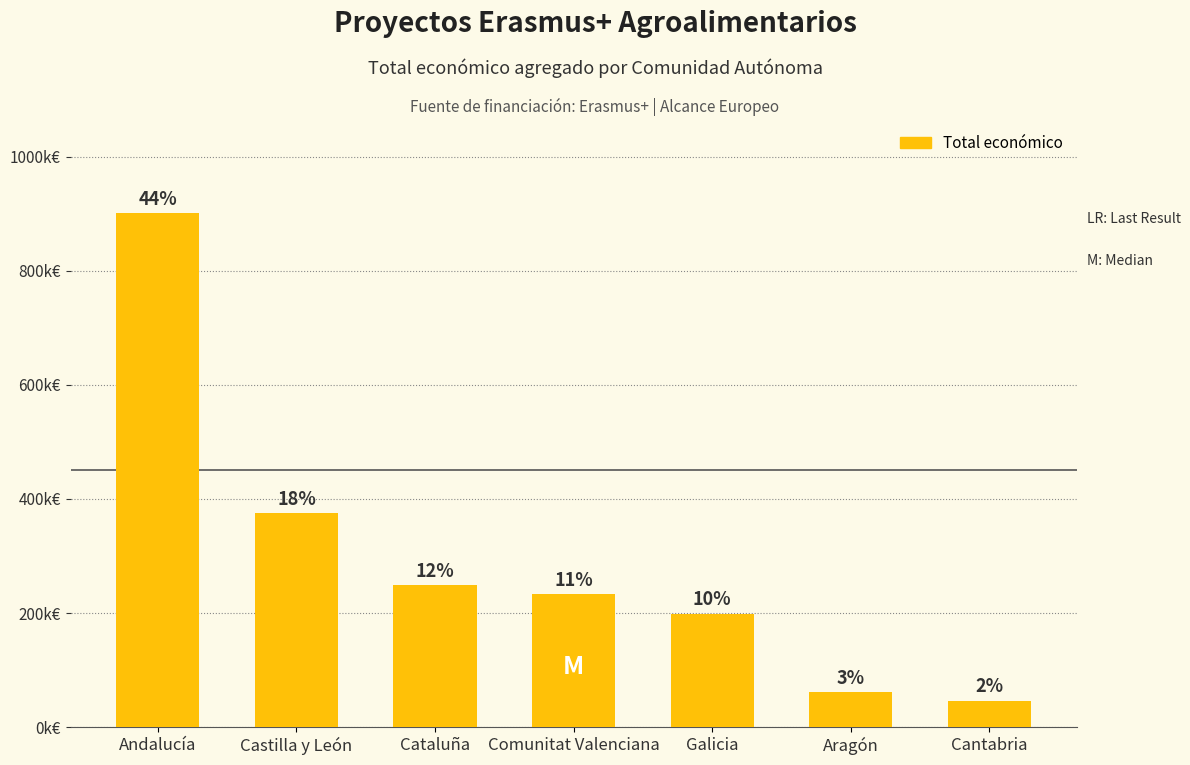

The chart shows a value of 248853 at Cataluña. True or false?

True